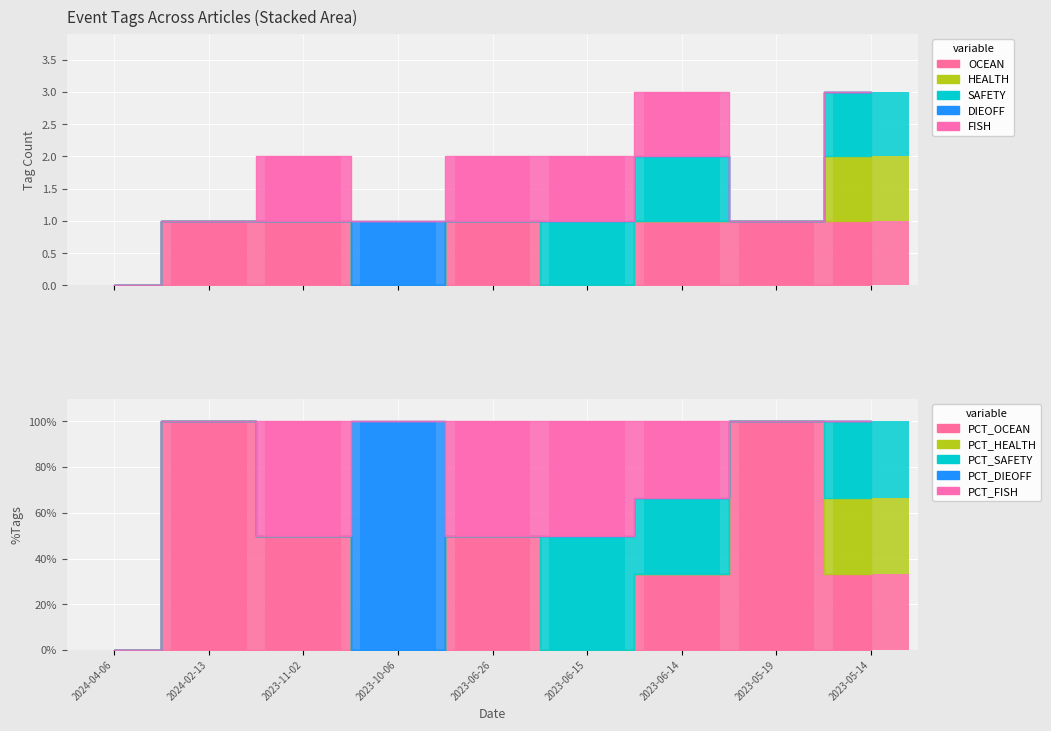

Reading left to right, list all the values displayed in this chart.

OCEAN: 2024-04-06=0	2024-02-13=1	2023-11-02=1	2023-10-06=0	2023-06-26=1	2023-06-15=0	2023-06-14=1	2023-05-19=1	2023-05-14=1
HEALTH: 2024-04-06=0	2024-02-13=0	2023-11-02=0	2023-10-06=0	2023-06-26=0	2023-06-15=0	2023-06-14=0	2023-05-19=0	2023-05-14=1
SAFETY: 2024-04-06=0	2024-02-13=0	2023-11-02=0	2023-10-06=0	2023-06-26=0	2023-06-15=1	2023-06-14=1	2023-05-19=0	2023-05-14=1
DIEOFF: 2024-04-06=0	2024-02-13=0	2023-11-02=0	2023-10-06=1	2023-06-26=0	2023-06-15=0	2023-06-14=0	2023-05-19=0	2023-05-14=0
FISH: 2024-04-06=0	2024-02-13=0	2023-11-02=1	2023-10-06=0	2023-06-26=1	2023-06-15=1	2023-06-14=1	2023-05-19=0	2023-05-14=0